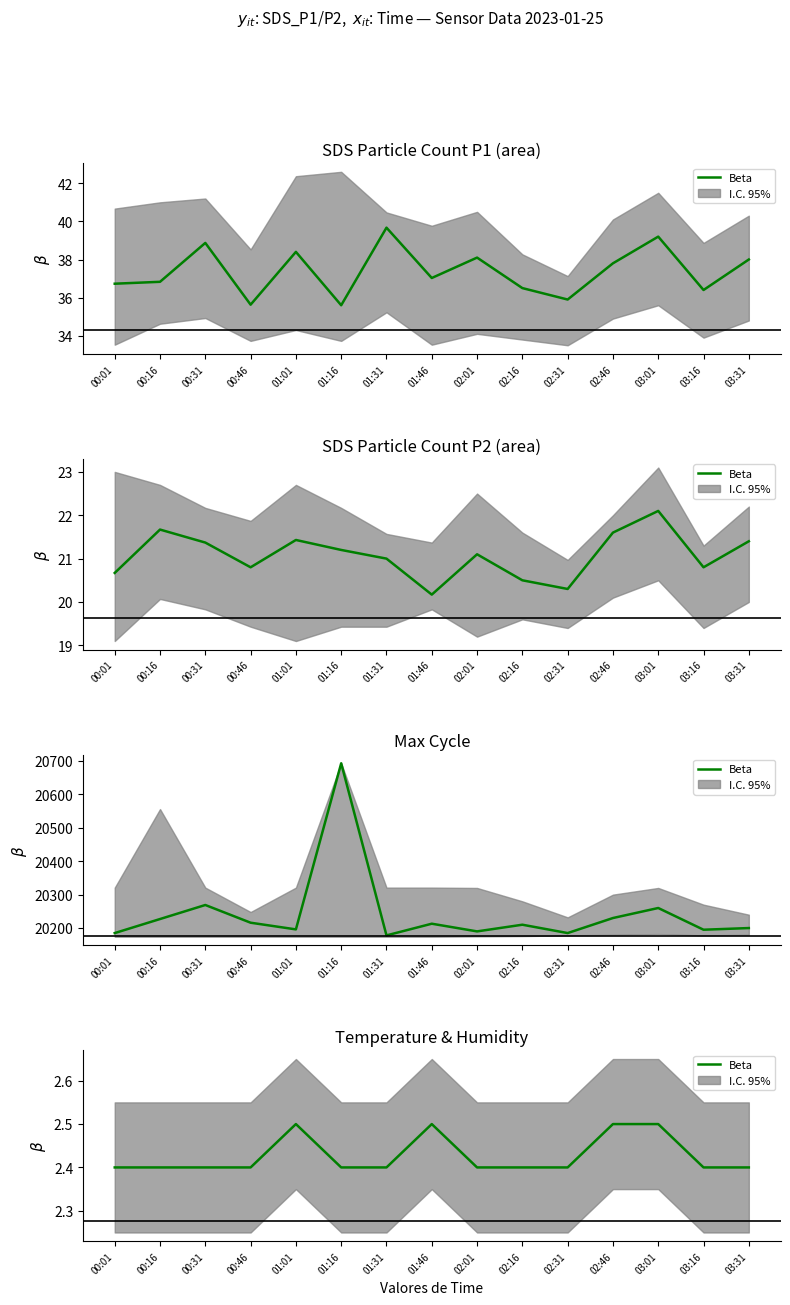

The value at 00:01 is 2.4. True or false?

True